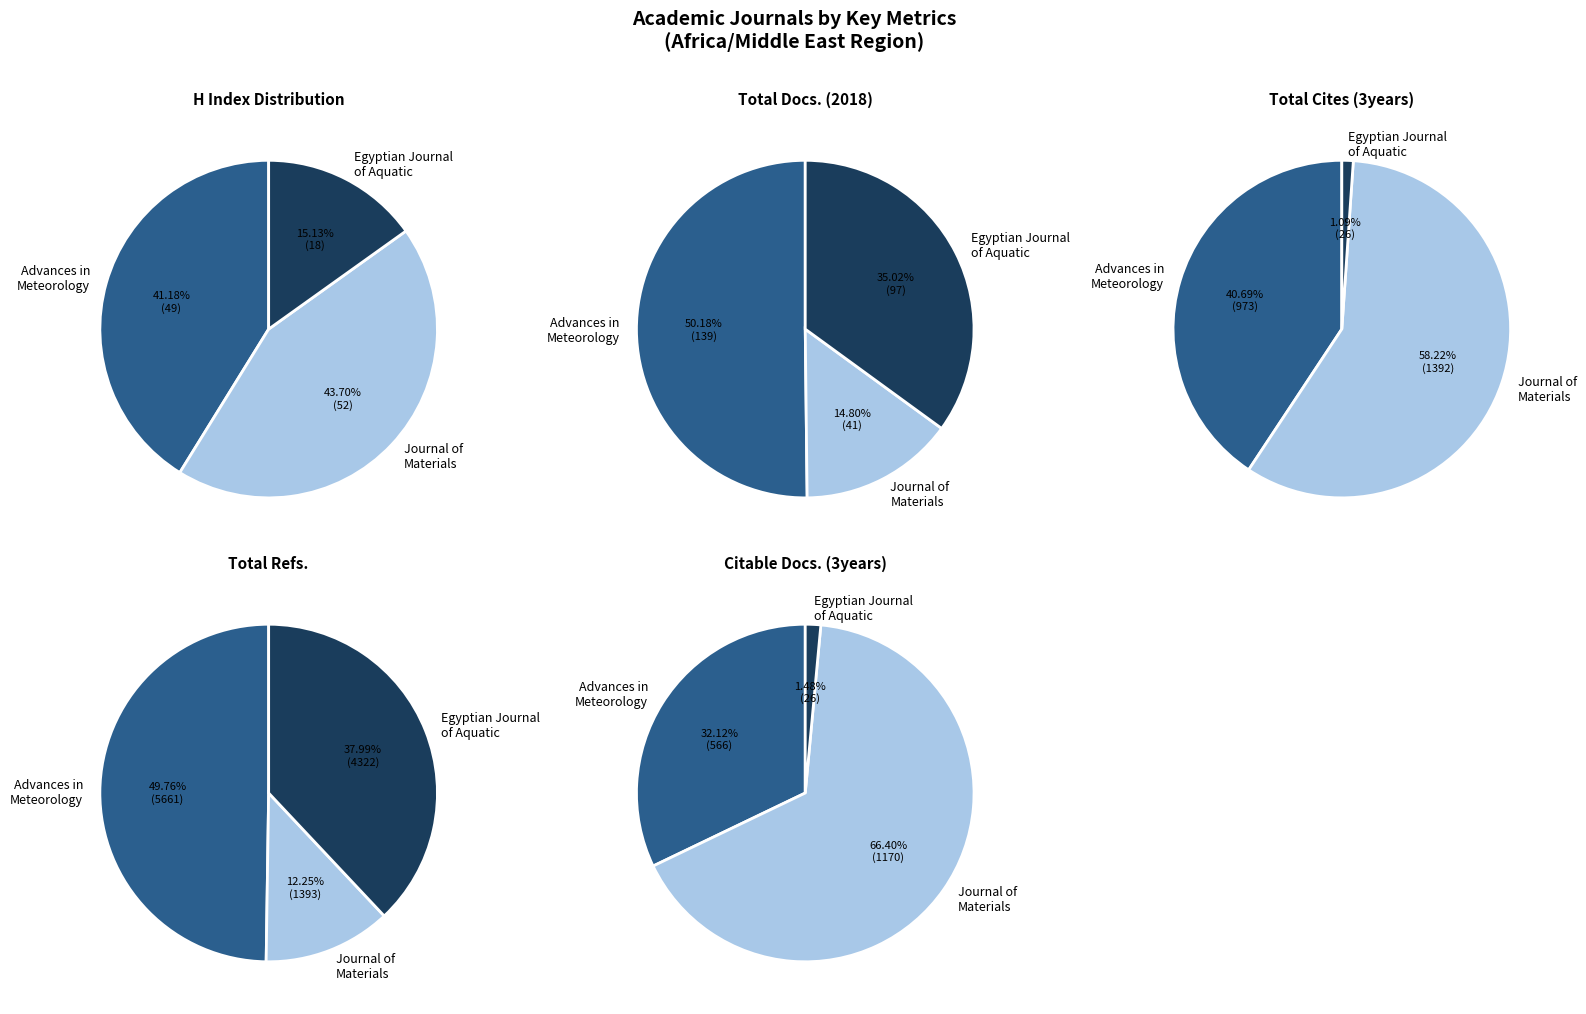

To the nearest percent, what is the difference between the largest and smallest slice percentages?

29%